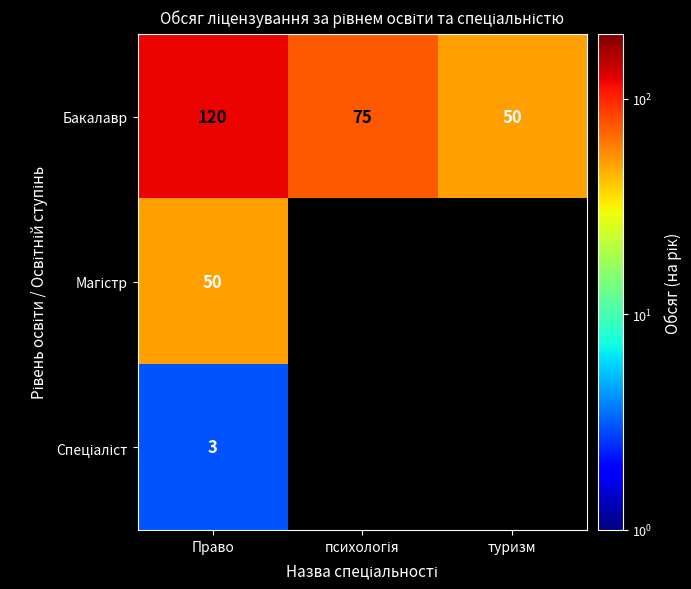

What is the sum of all Бакалавр values?

245